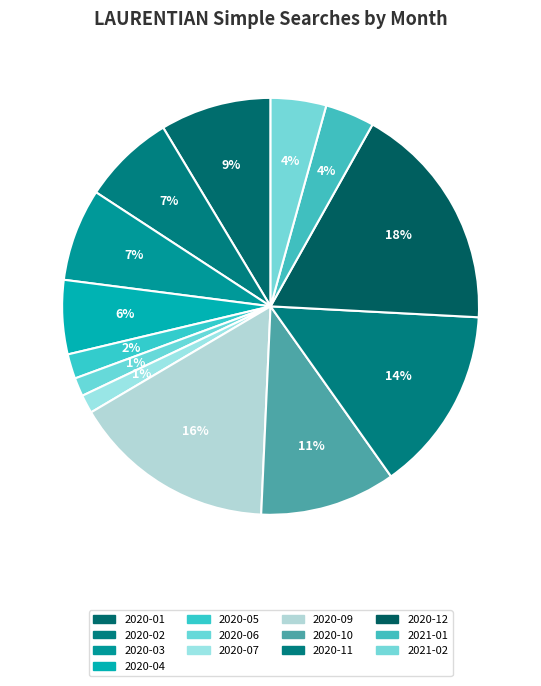

What is the ratio of the value at 2021-01 to the value at 2020-01?

0.4